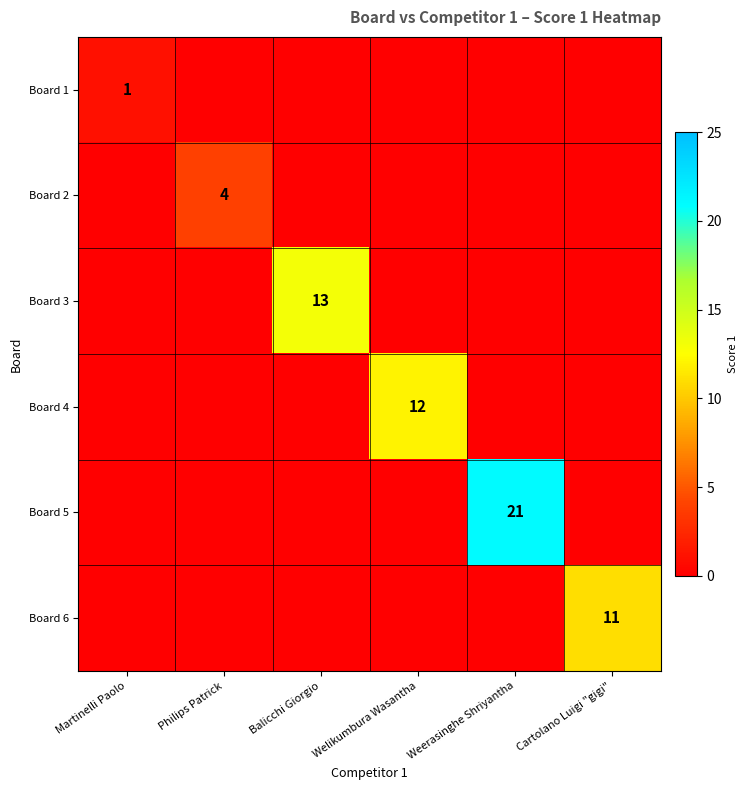

Is the value of Board 3 at Balicchi Giorgio greater than the value of Board 1 at Weerasinghe Shriyantha?

Yes